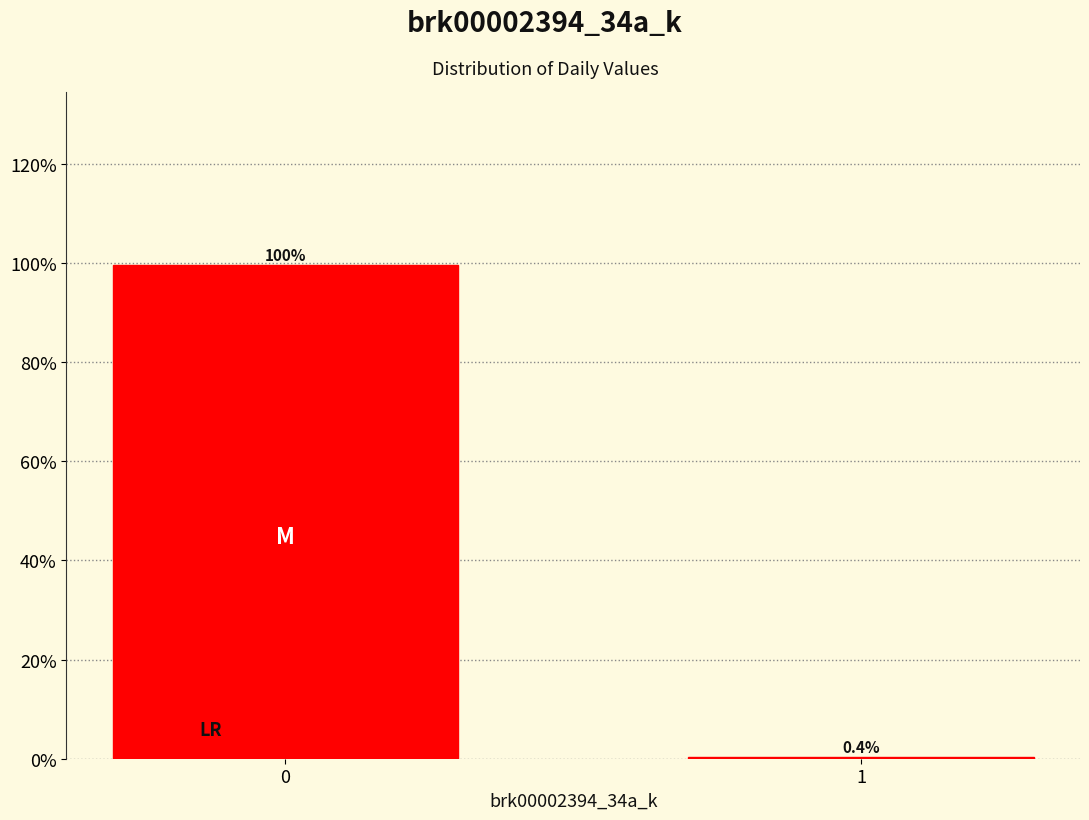

Reading left to right, list all the values displayed in this chart.

0=99.6	1=0.4